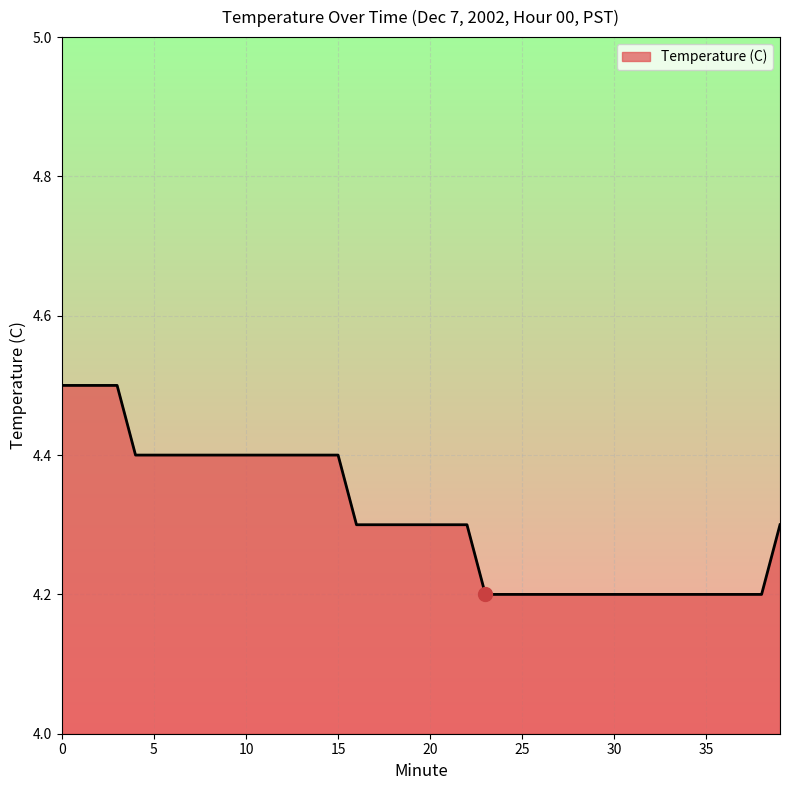

What is the greatest value displayed?

4.5